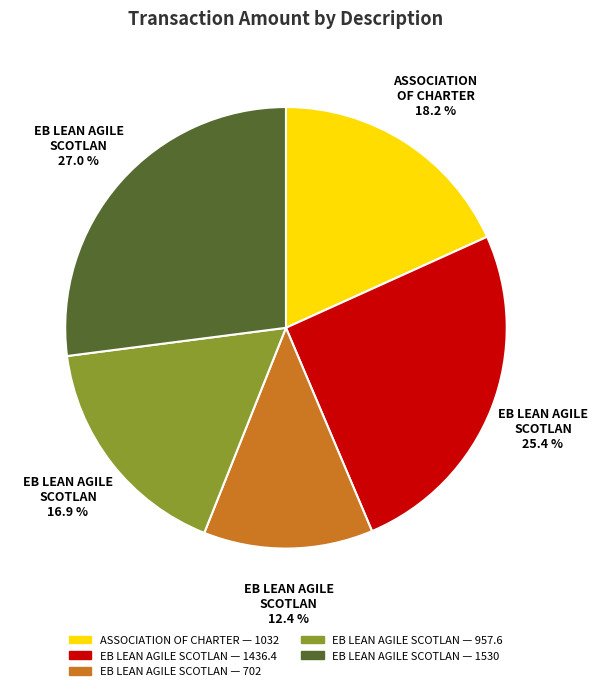

Is there a majority slice in this chart?

No